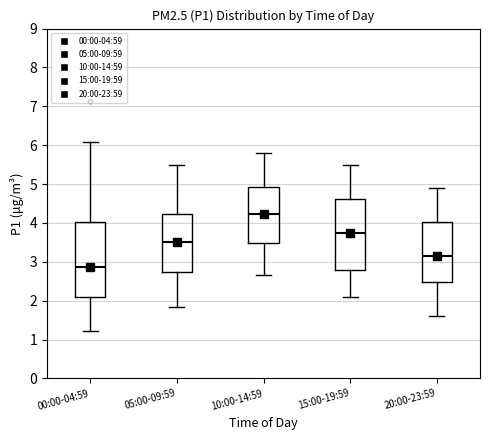

Which box is the tallest, from its lower edge to its upper edge?

00:00-04:59